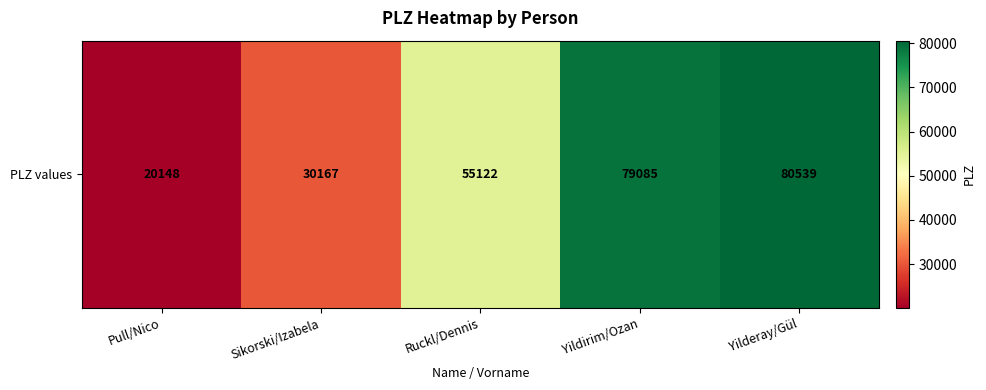

Is it true that the value at Yildirim/Ozan is 79085?

True